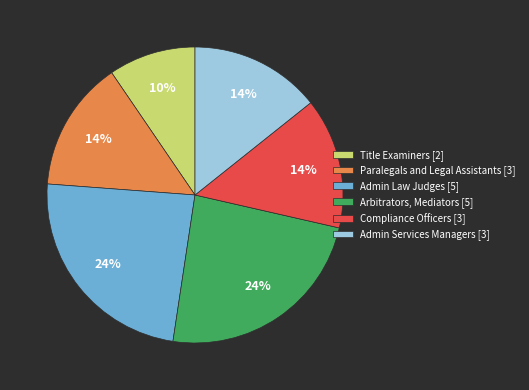

Which has a higher value, Compliance Officers [3] or Title Examiners [2]?

Compliance Officers [3]